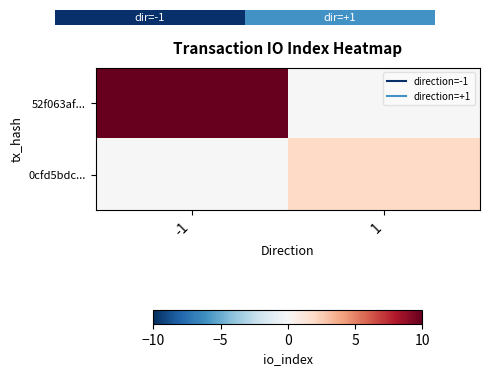

How many values in 0cfd5bdc... are above zero?

1